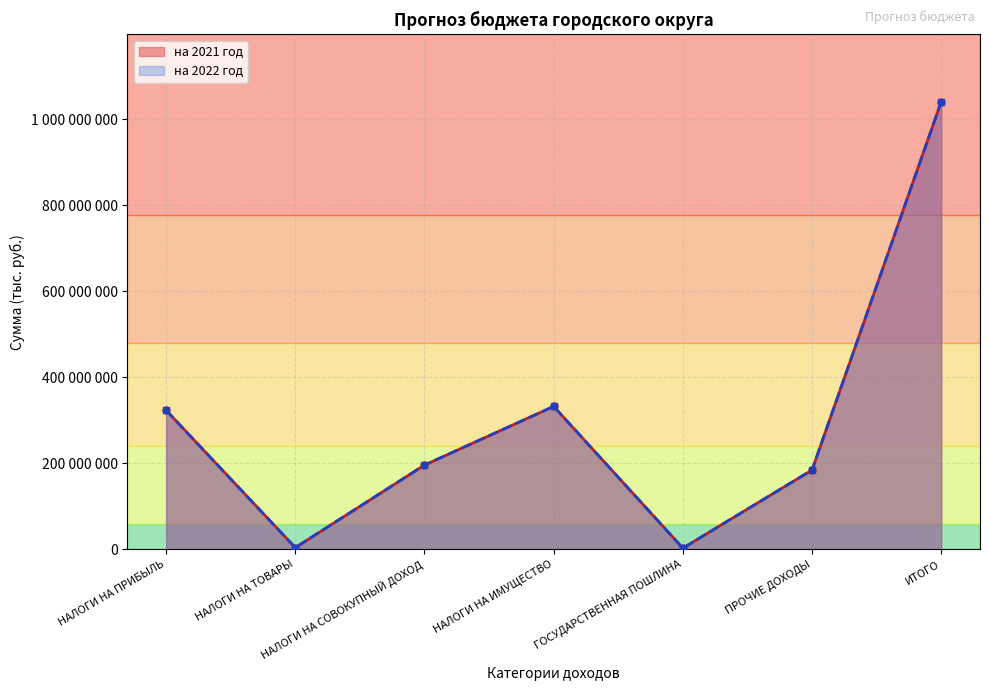

Reading right to left, transcribe all the data shown in this chart.

на 2021 год: 1040599400	184594000	3000000	332405000	196076200	4165000	323359200
на 2022 год: 1040599400	184594000	3000000	332405000	196076200	4165000	323359200